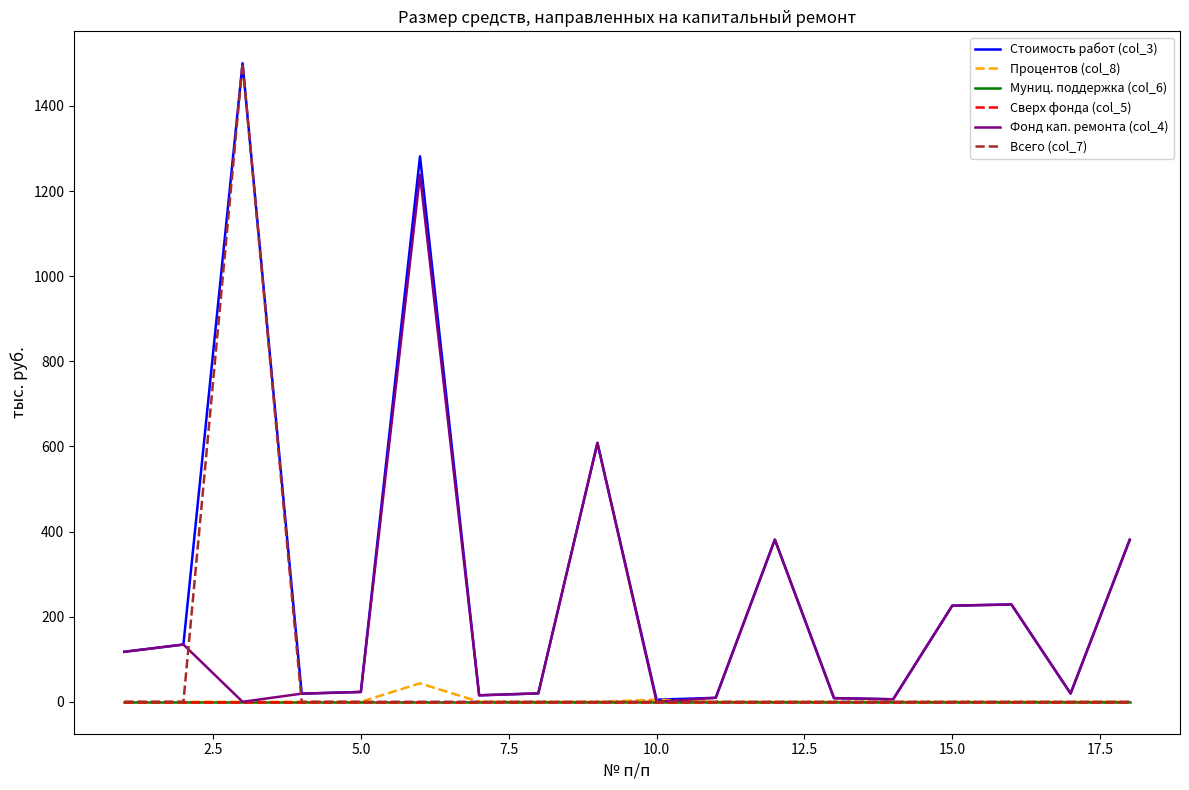

What is the average value of the Фонд кап. ремонта (col_4) series?

190.9